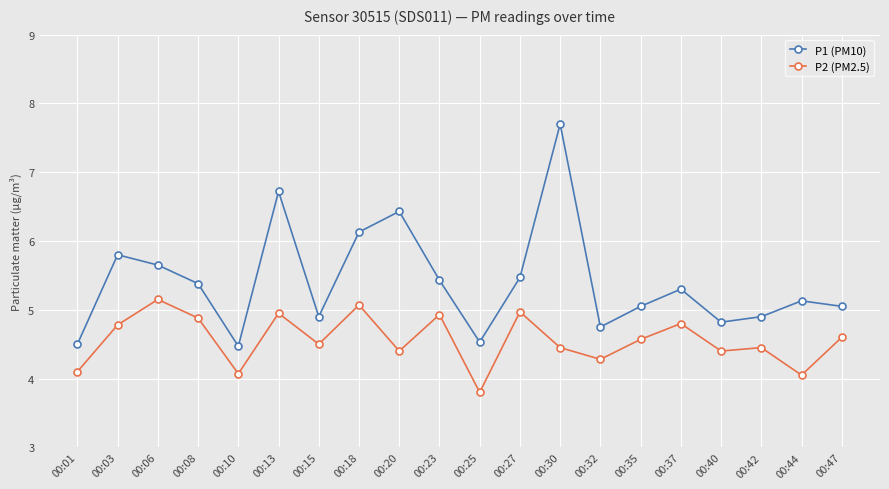

The P1 (PM10) series shows 2.7 at 00:37. True or false?

False